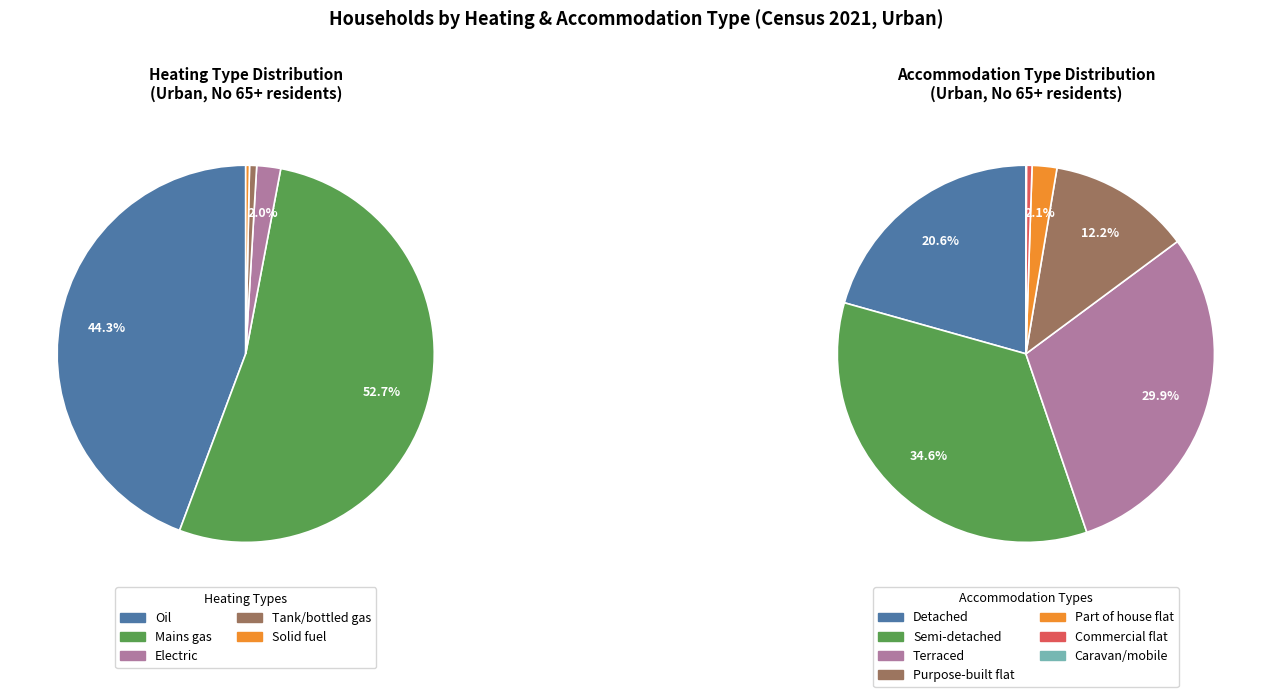

True or false: Semi-detached accounts for 15% of the total.

False